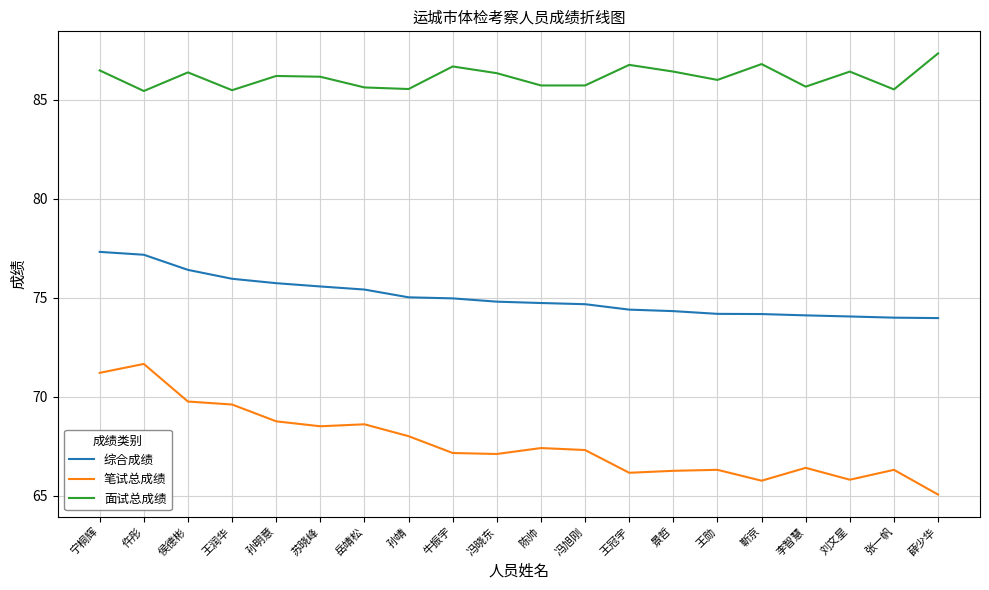

What position from the right is 王润华?

17